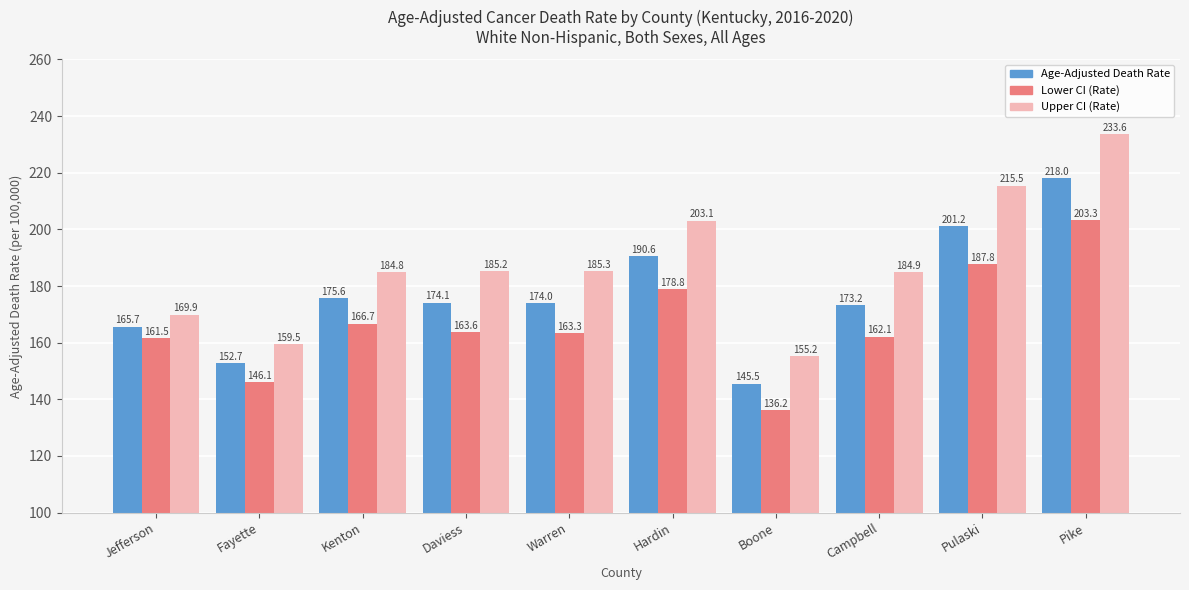

Reading right to left, what are all the values shown in this chart?

Age-Adjusted Death Rate: 218.0	201.2	173.2	145.5	190.6	174.0	174.1	175.6	152.7	165.7
Lower CI (Rate): 203.3	187.8	162.1	136.2	178.8	163.3	163.6	166.7	146.1	161.5
Upper CI (Rate): 233.6	215.5	184.9	155.2	203.1	185.3	185.2	184.8	159.5	169.9